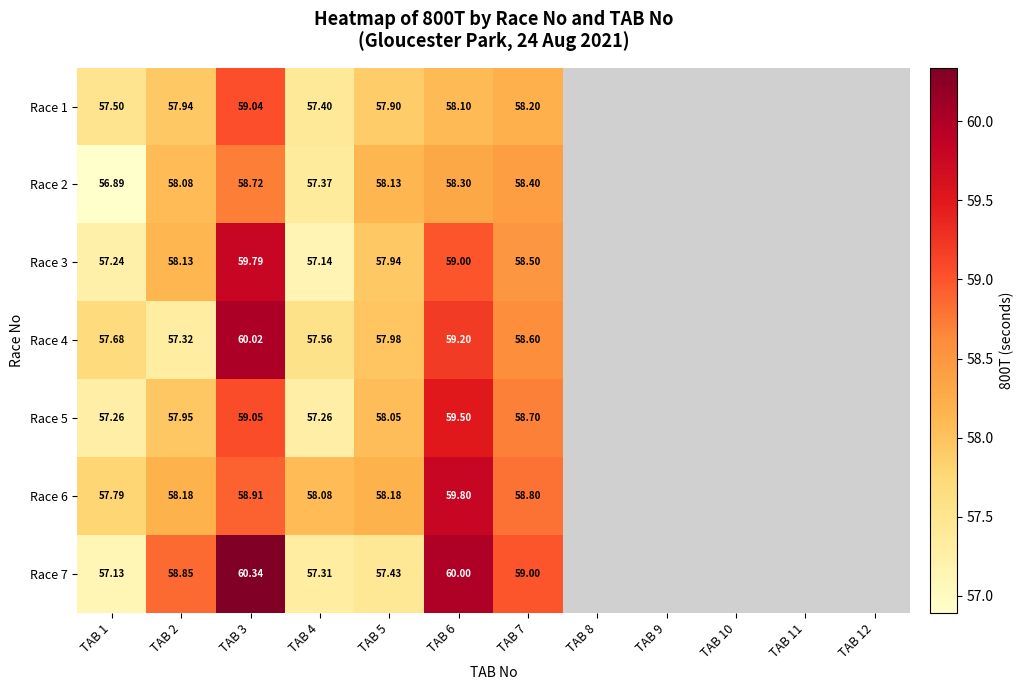

What is the highest value of the Race 5 series?

59.5